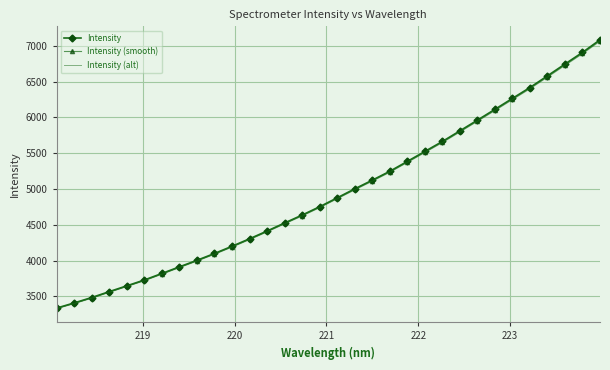

Which series has the widest spread of values?

Intensity